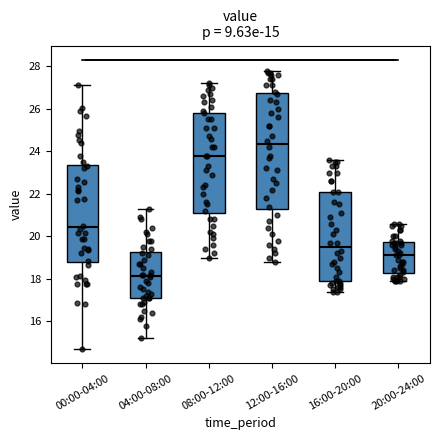

Which box's median line is the highest?

12:00-16:00